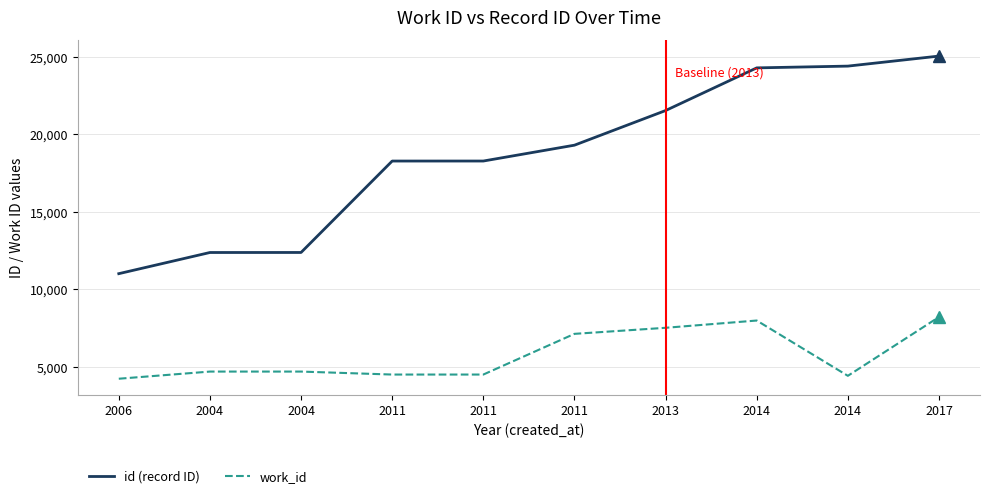

True or false: id (record ID) has a value of 5069 at 2014.

False